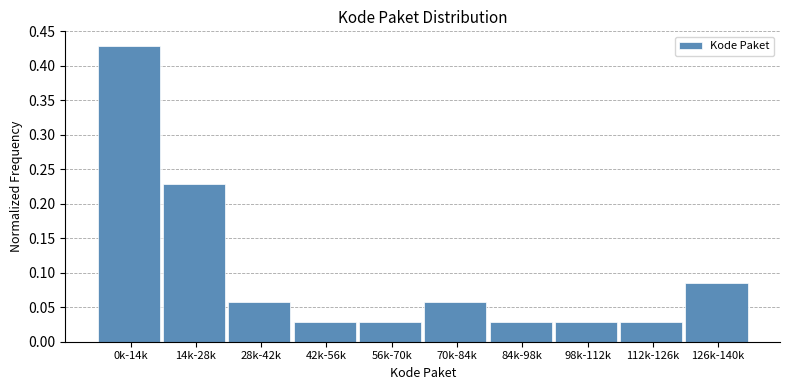

What position from the left is 14k-28k?

2